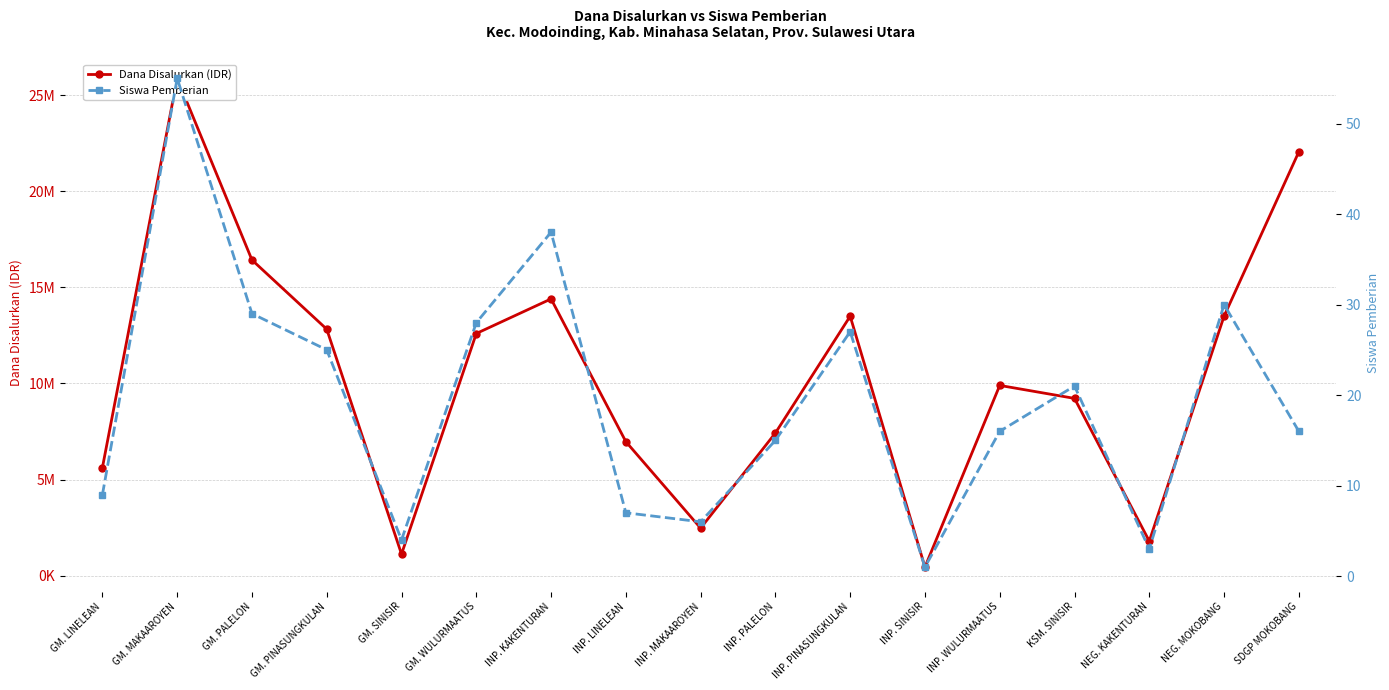

How many data points does each series have?

17